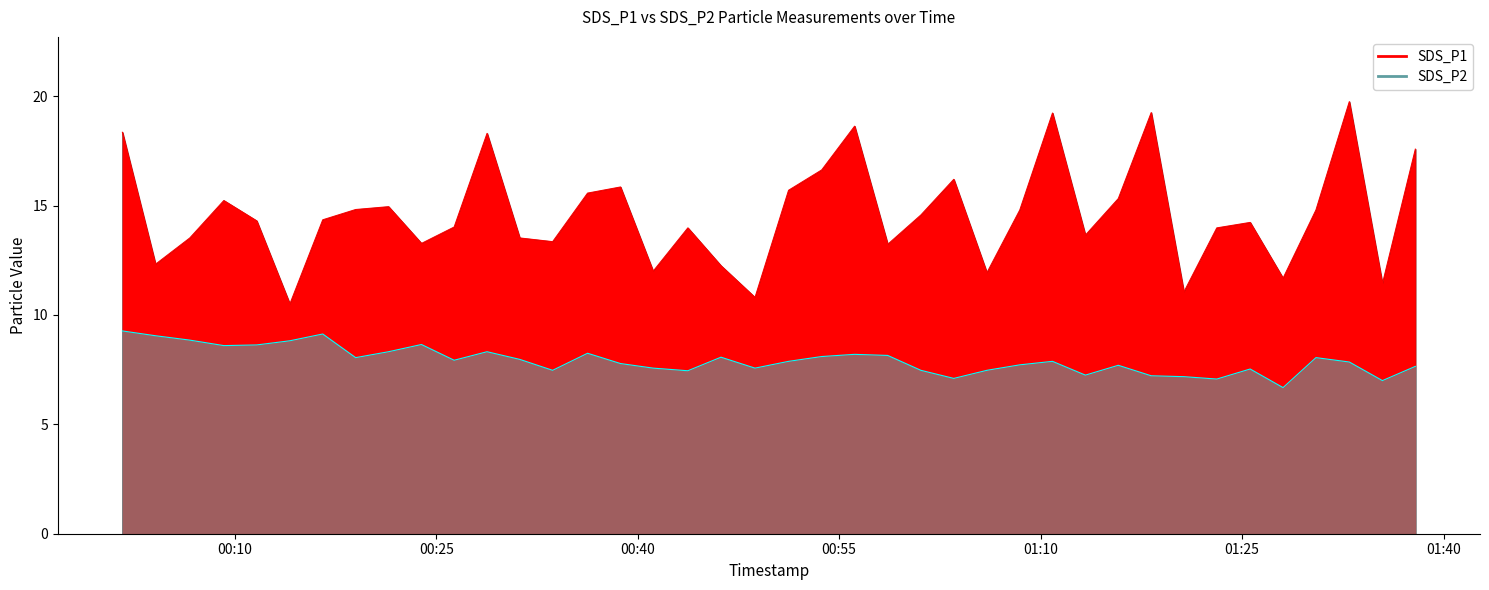

Which series has the largest total across all categories?

SDS_P1